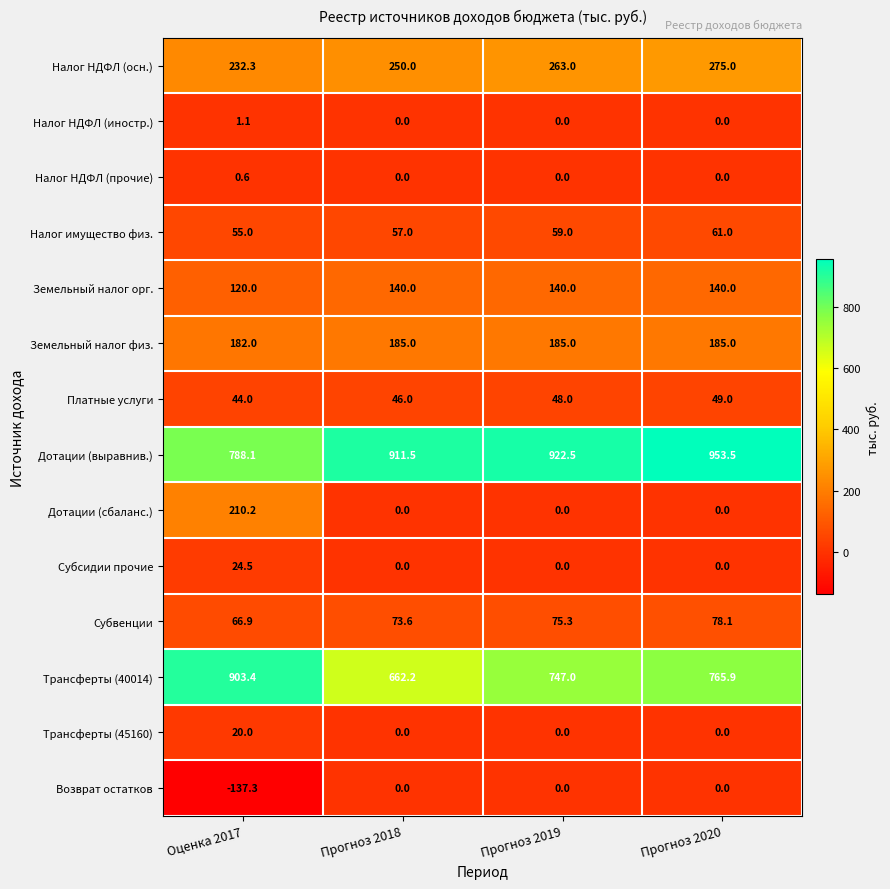

Is it true that Трансферты (45160) equals 8.9 at Прогноз 2019?

False